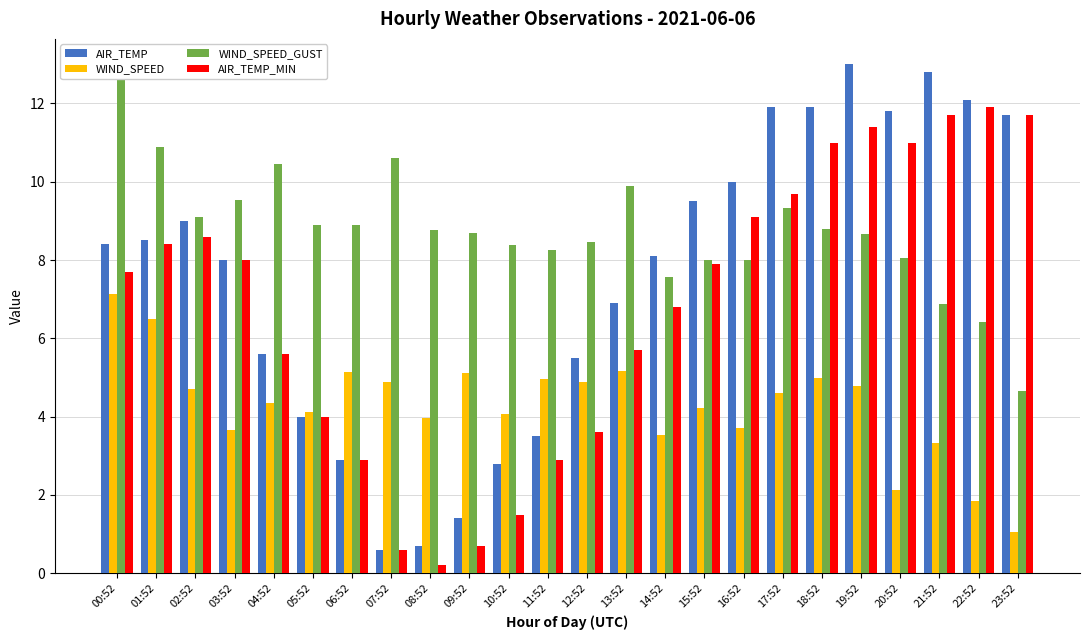

How many bars are there in total?

96